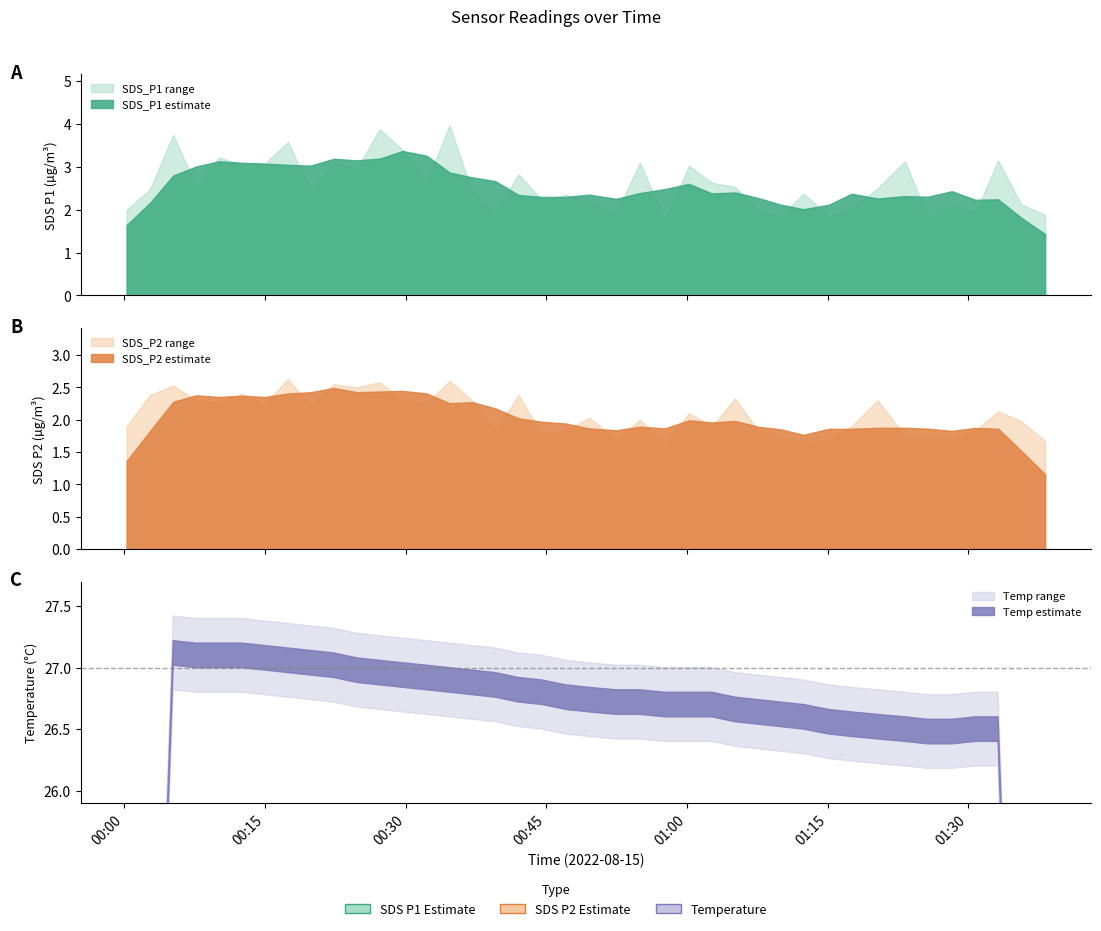

True or false: Temp and SDS_P2 intersect in this chart.

False